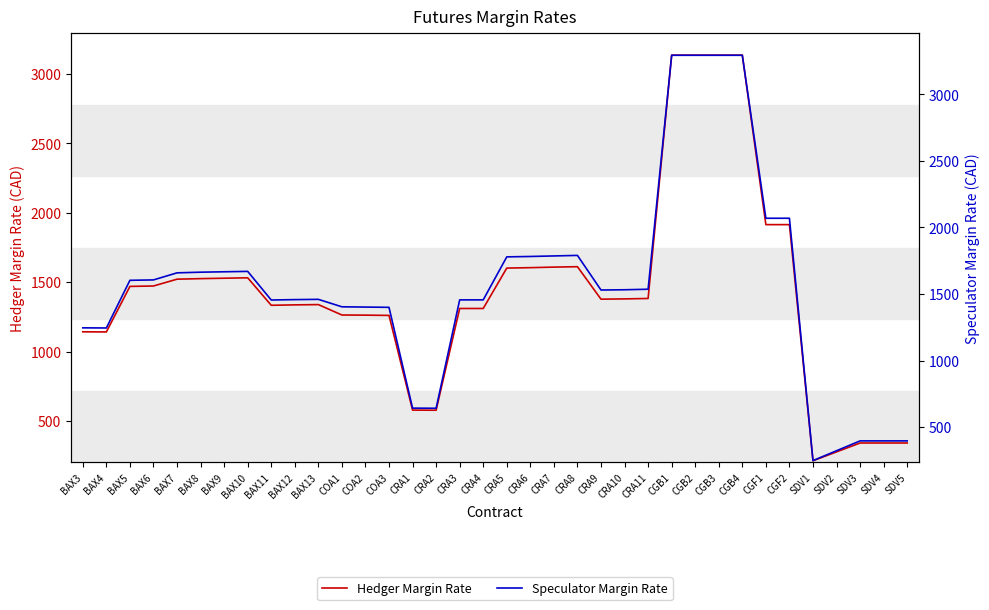

How many interior local valleys does the Hedger Margin Rate series have?

5